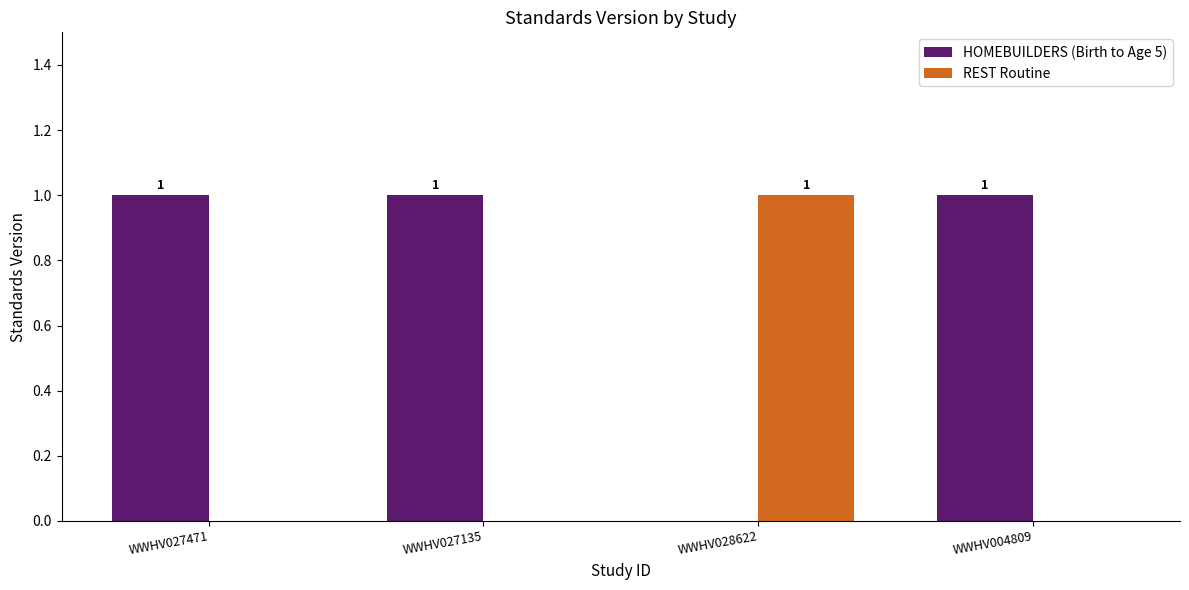

How many groups of bars are there?

4